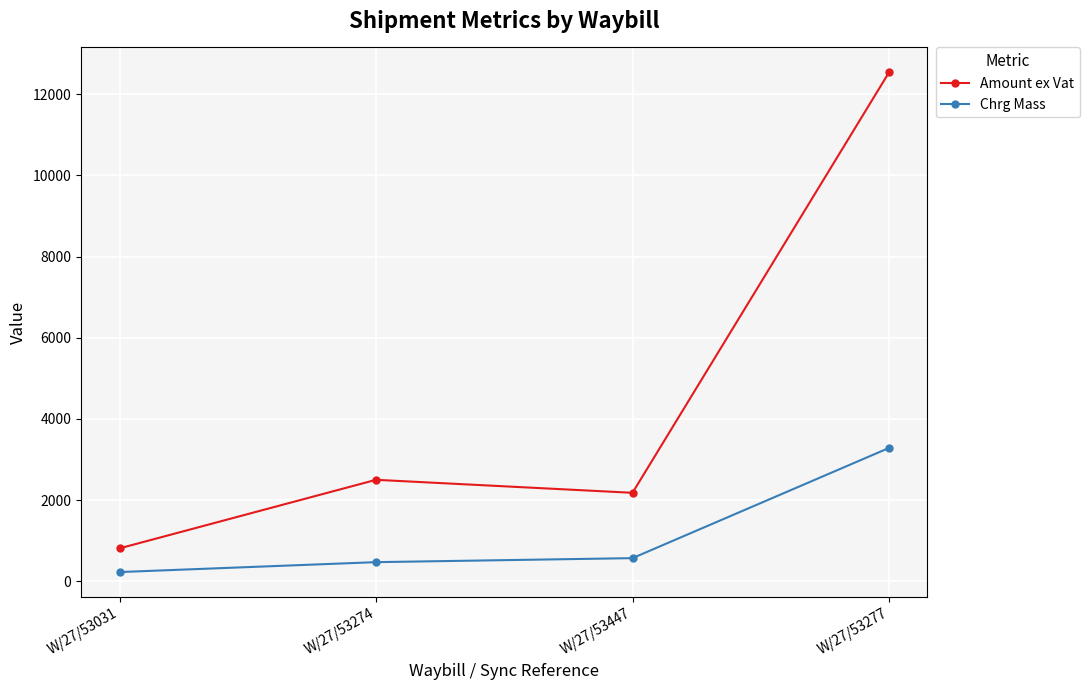

Rank the series by their maximum value, from lowest to highest.

Chrg Mass, Amount ex Vat